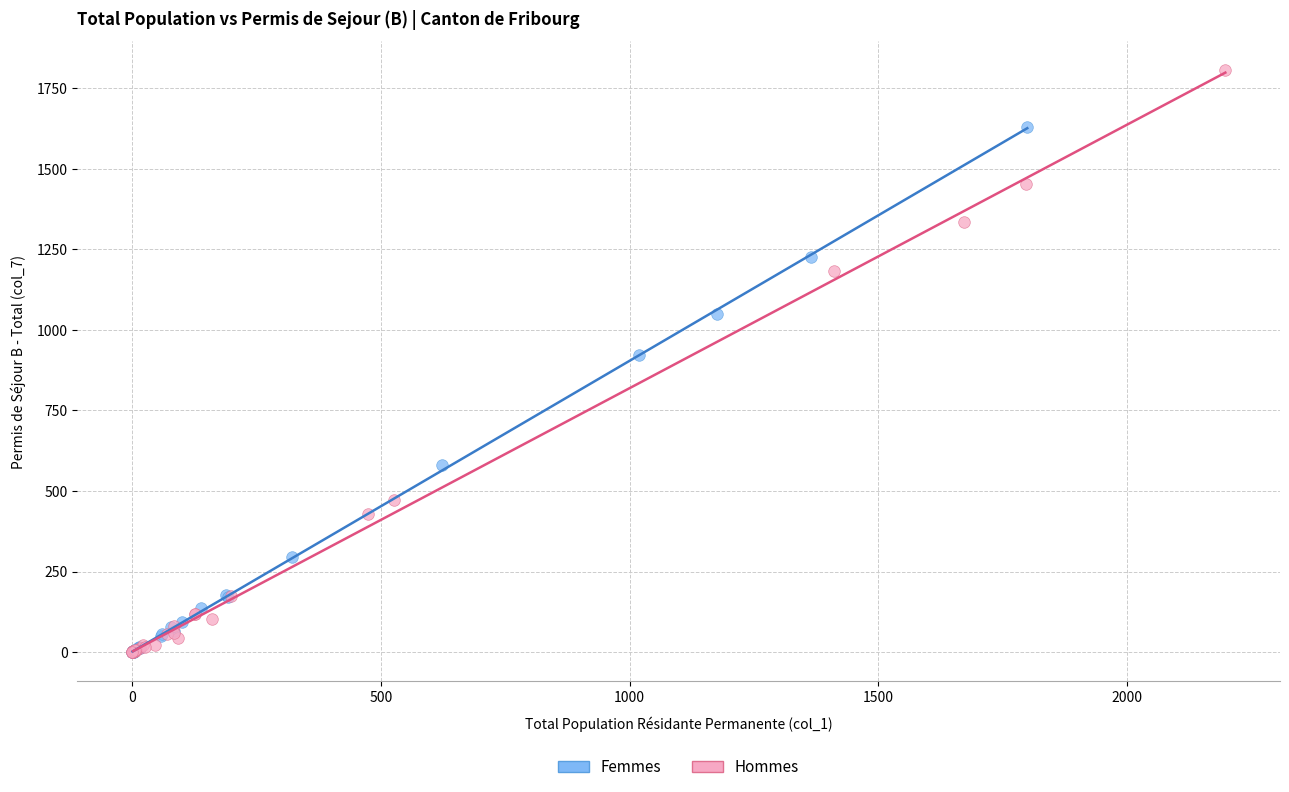

Which series has the widest spread of Y values?

Hommes